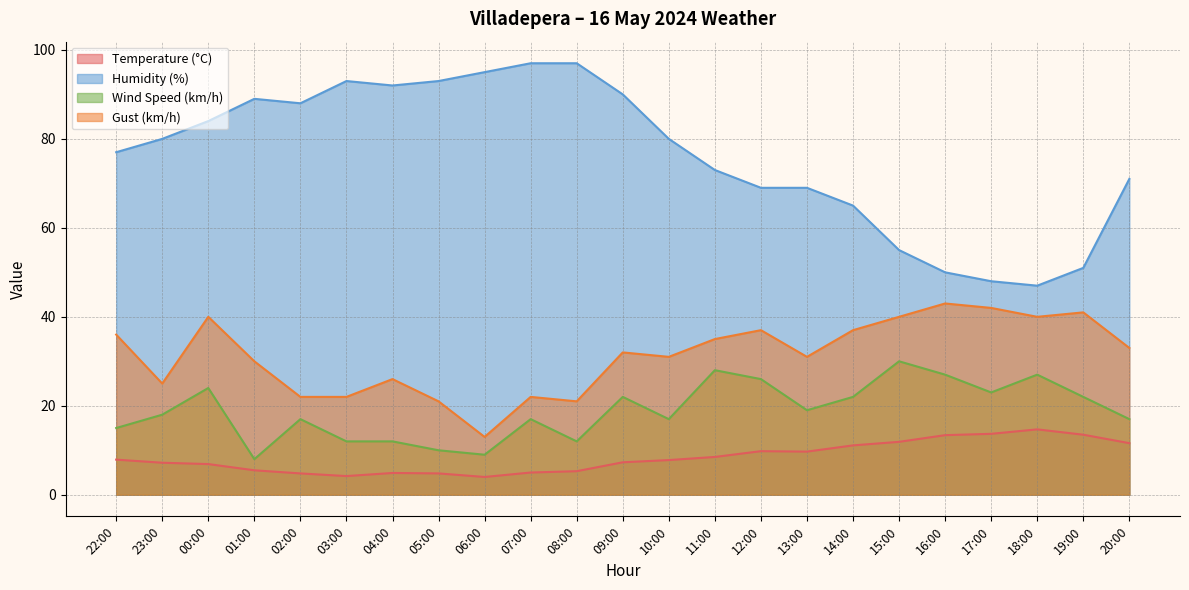

What is the maximum value shown in the chart?

97.0